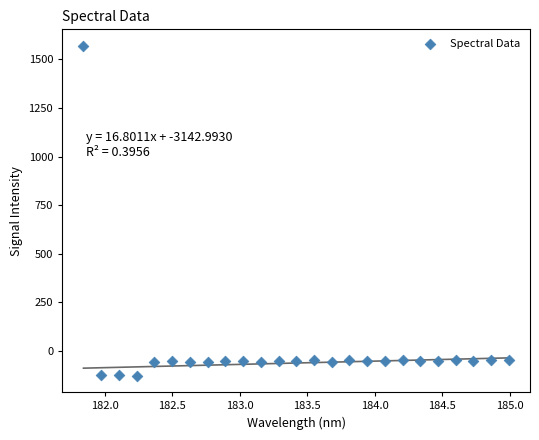

What is the range of Y values (max minus min)?

1696.2